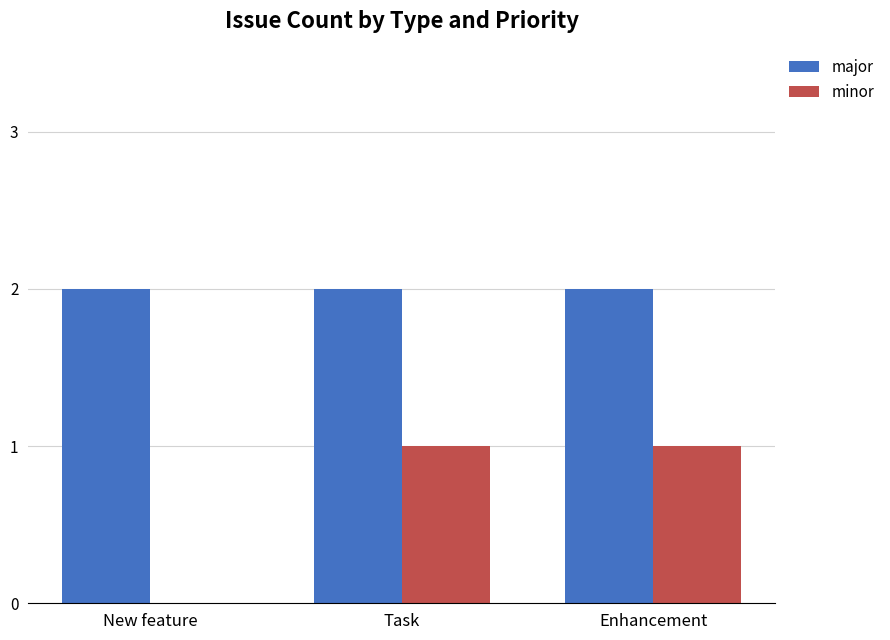

Which series has the largest total across all categories?

major